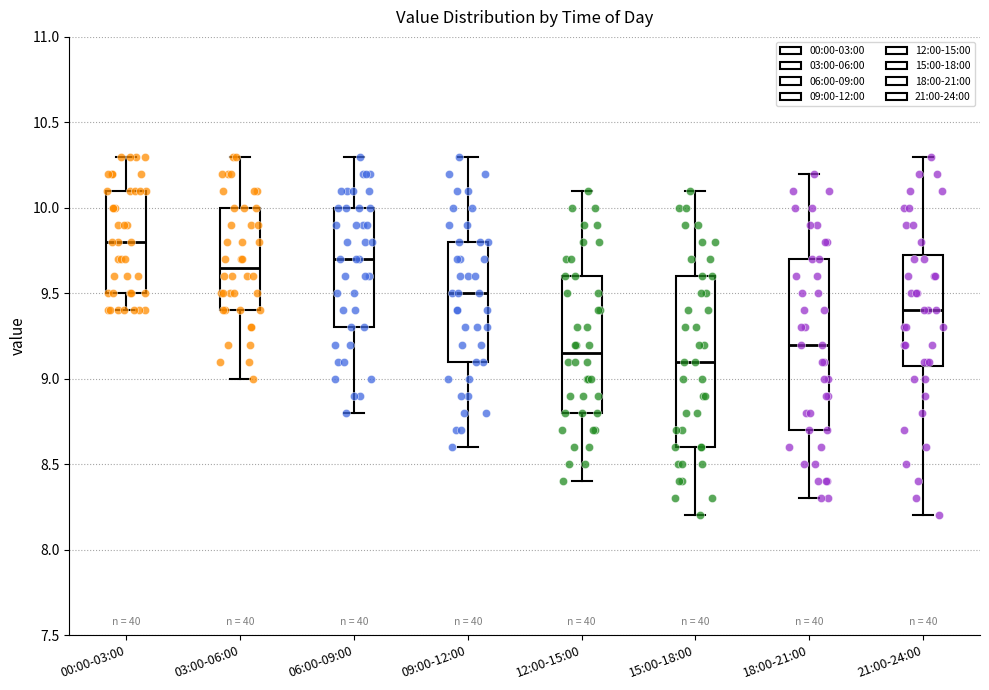

Where is the lower edge of the box for 15:00-18:00 on the y-axis? The values are not printed on the chart, so give them approximately, as read against the axis.

8.60